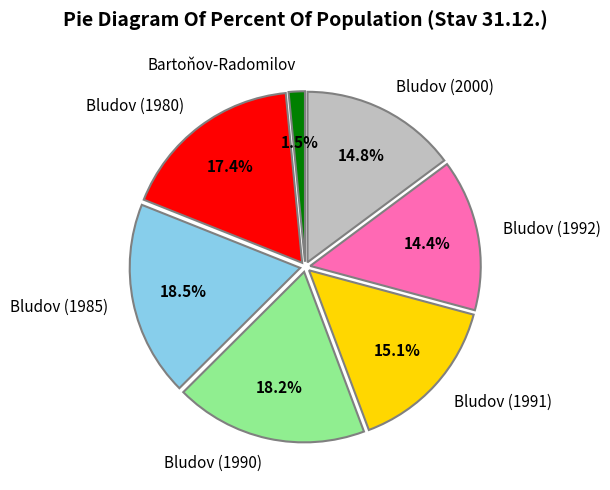

What is the ratio of the value at Bludov (1990) to the value at Bludov (1980)?

1.0